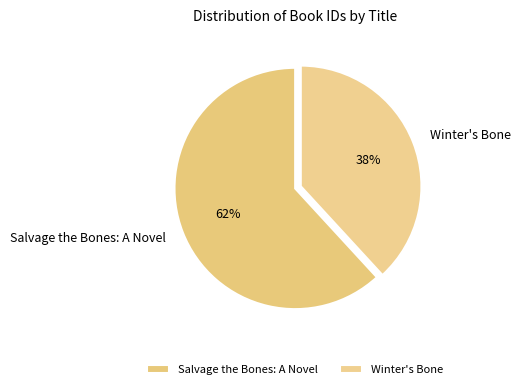

How many slices are in this pie chart?

2